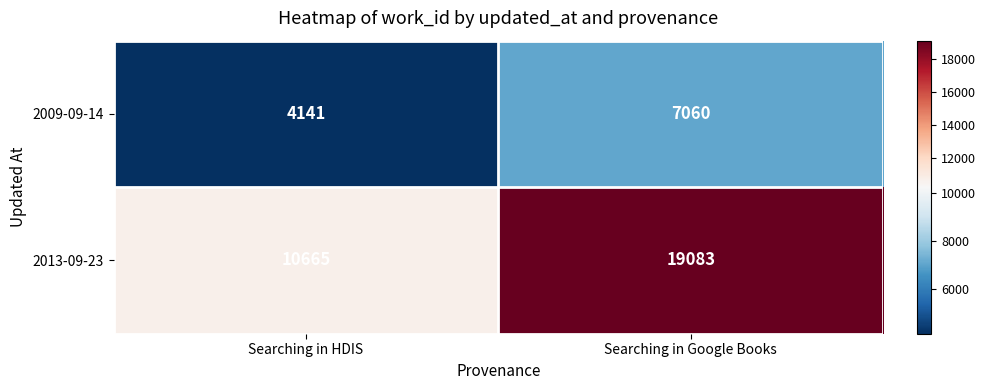

What is the difference between the 2009-09-14 values at Searching in Google Books and Searching in HDIS?

2919